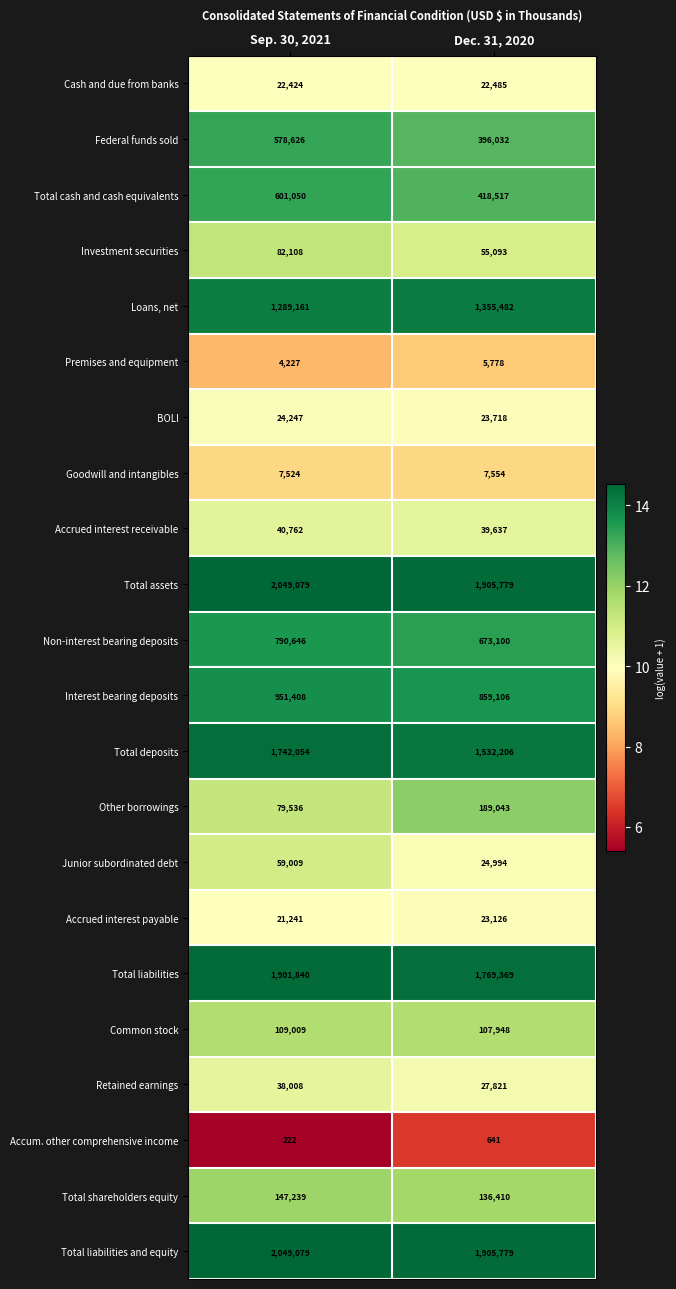

List the labels in order of Accum. other comprehensive income value, smallest first.

Sep. 30, 2021, Dec. 31, 2020